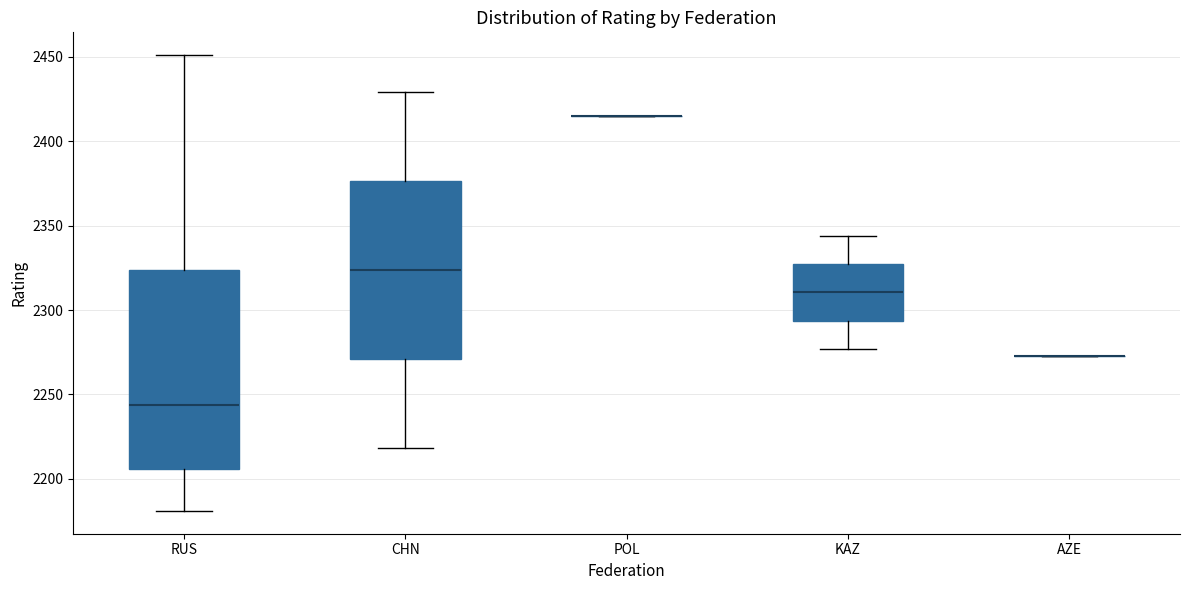

Where does the lower whisker of the box for CHN end on the y-axis? The values are not printed on the chart, so give them approximately, as read against the axis.

2220